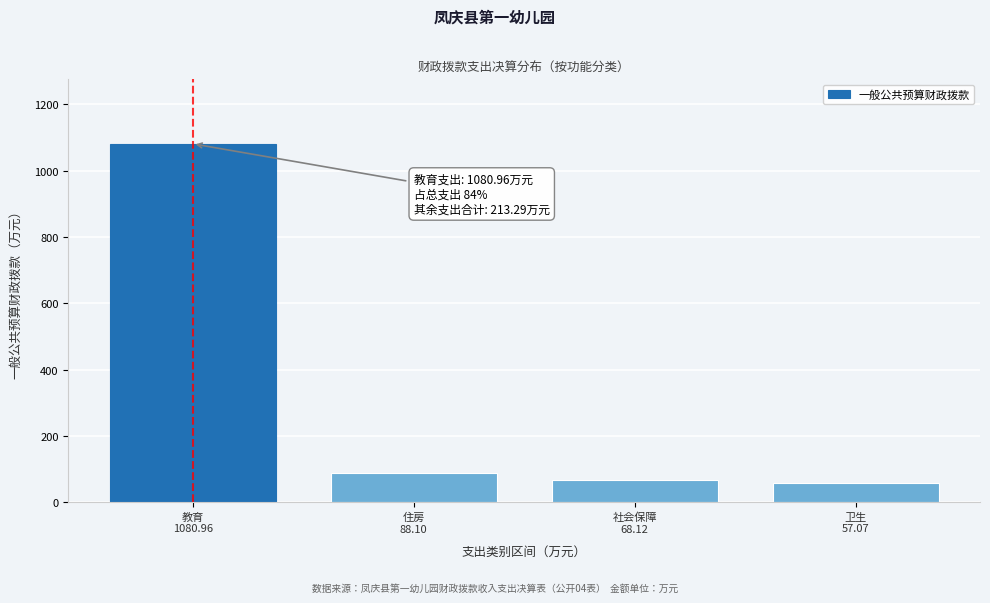

Reading left to right, what are all the values shown in this chart?

1081.0	88.1	68.1	57.1